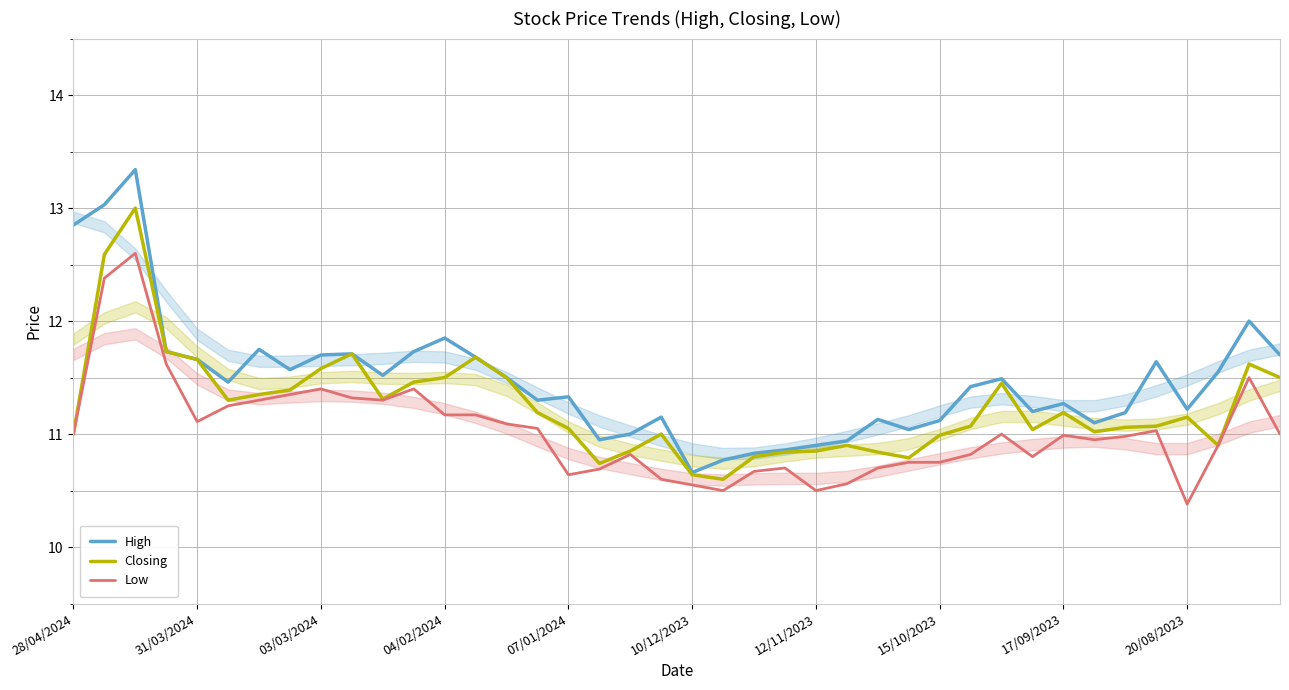

Which series has the largest range (max minus min)?

High